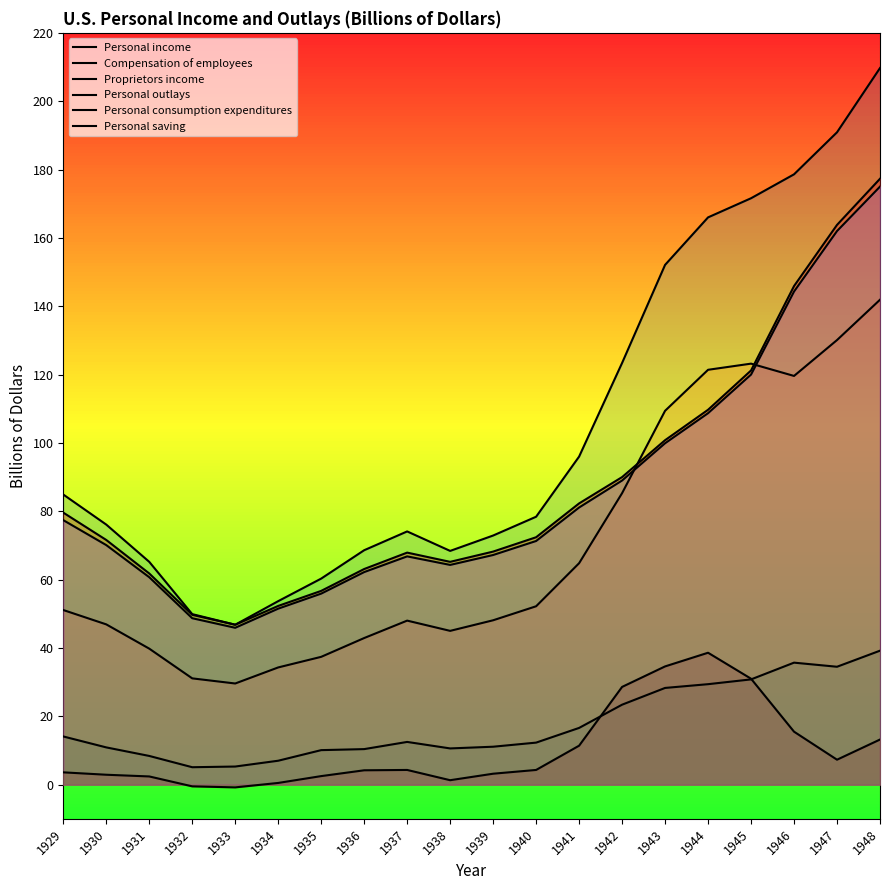

True or false: Personal income has a value of 74.1 at 1937.

True